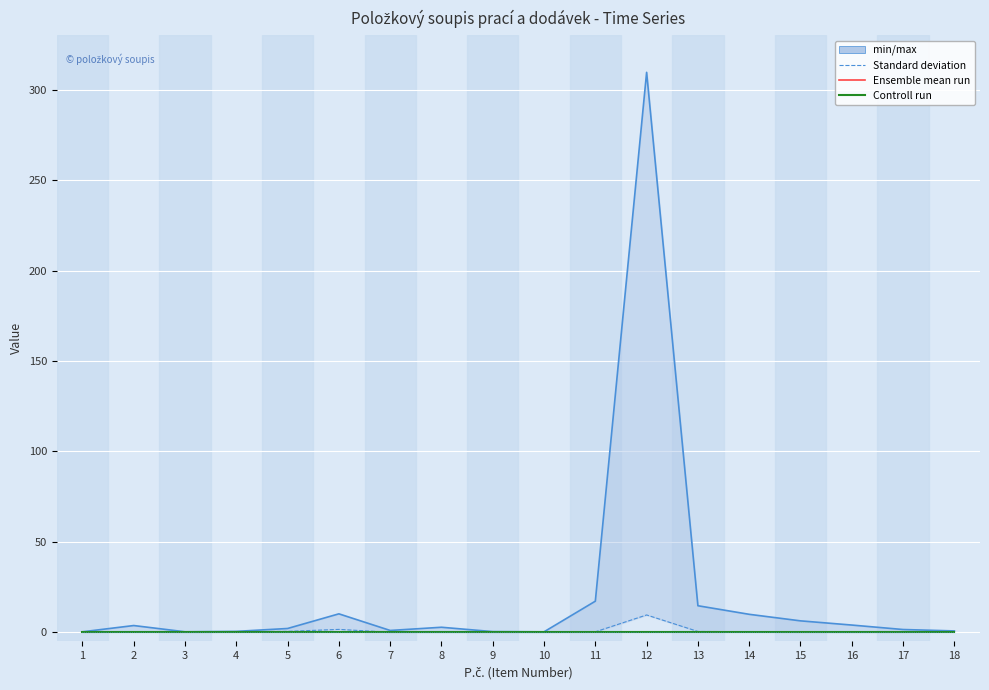

Count the number of categories in the chart.

18